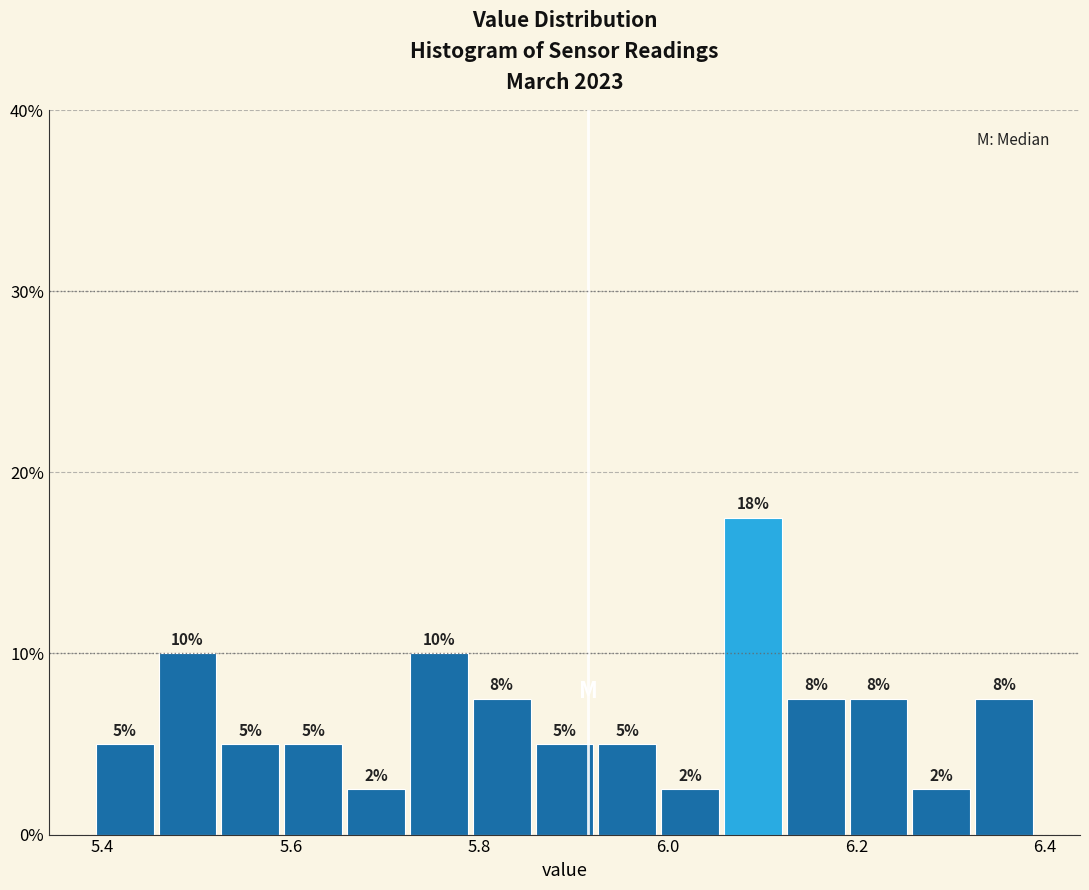

Read against the x-axis, roughly where is the centre of the tallest bar?

6.10